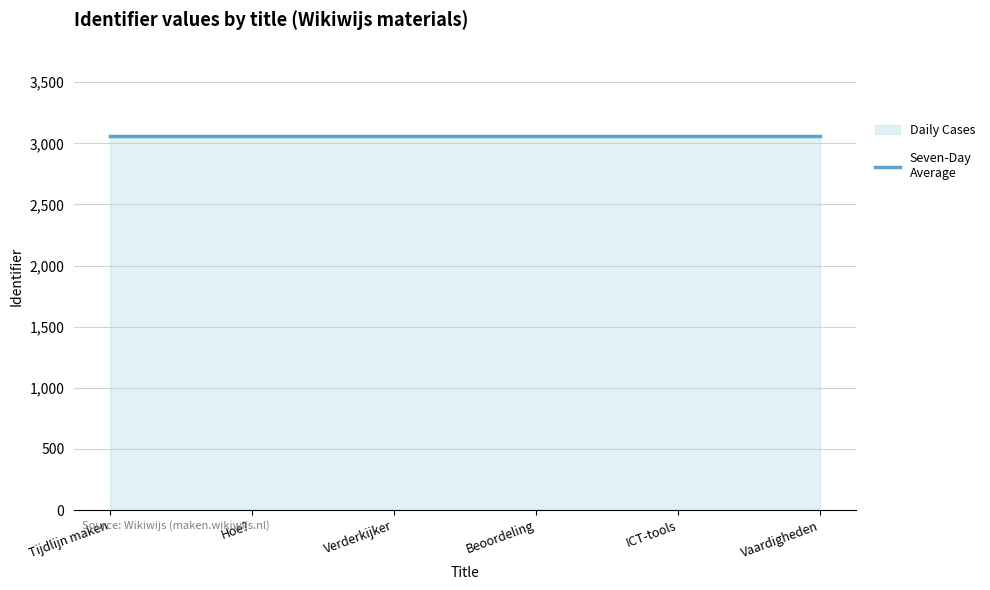

What is the average value?

3058.8